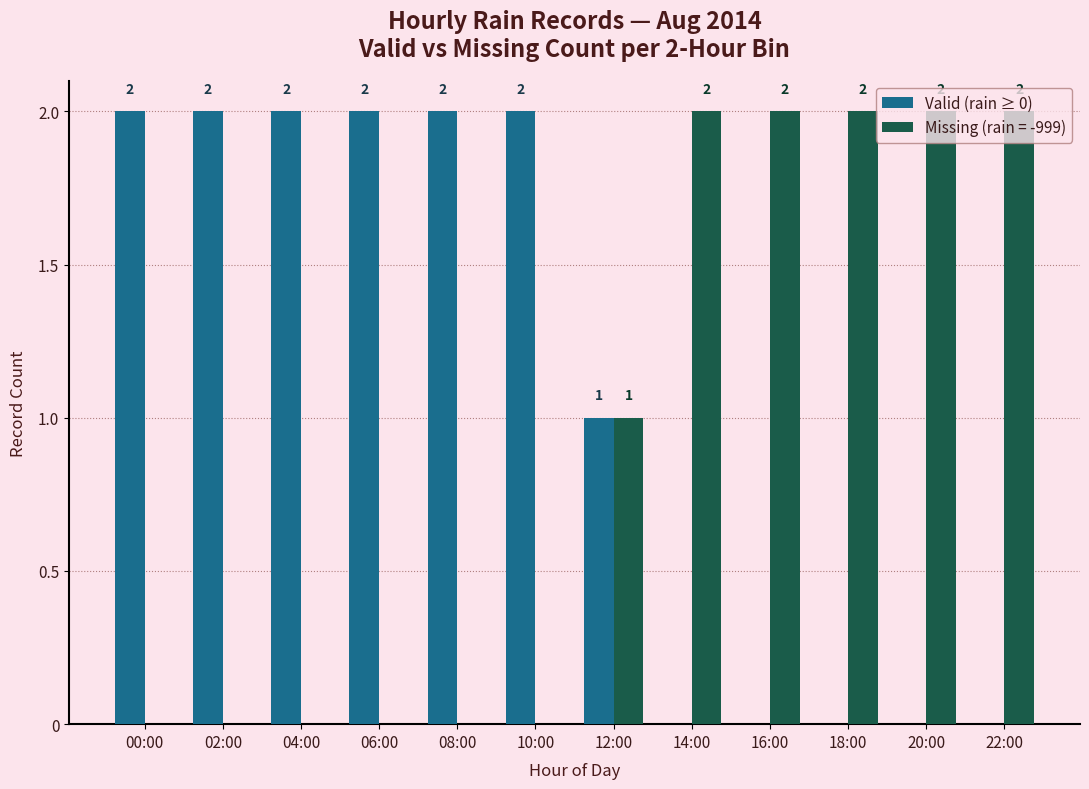

What is the maximum value shown in the chart?

2